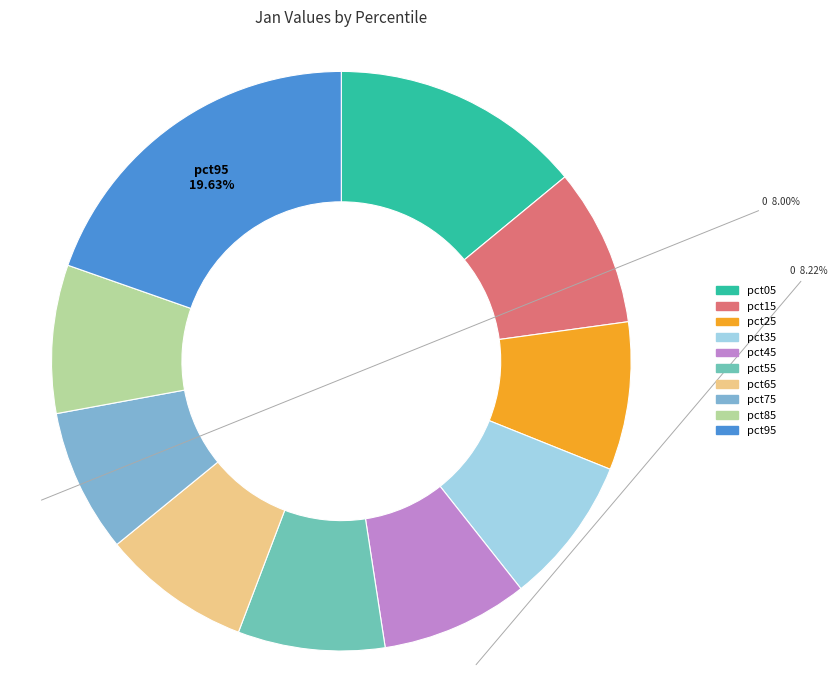

Which slice is the smallest?

pct75